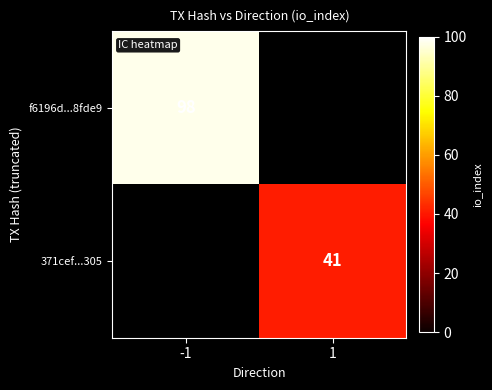

The 371cef...305 series shows 41 at 1. True or false?

True